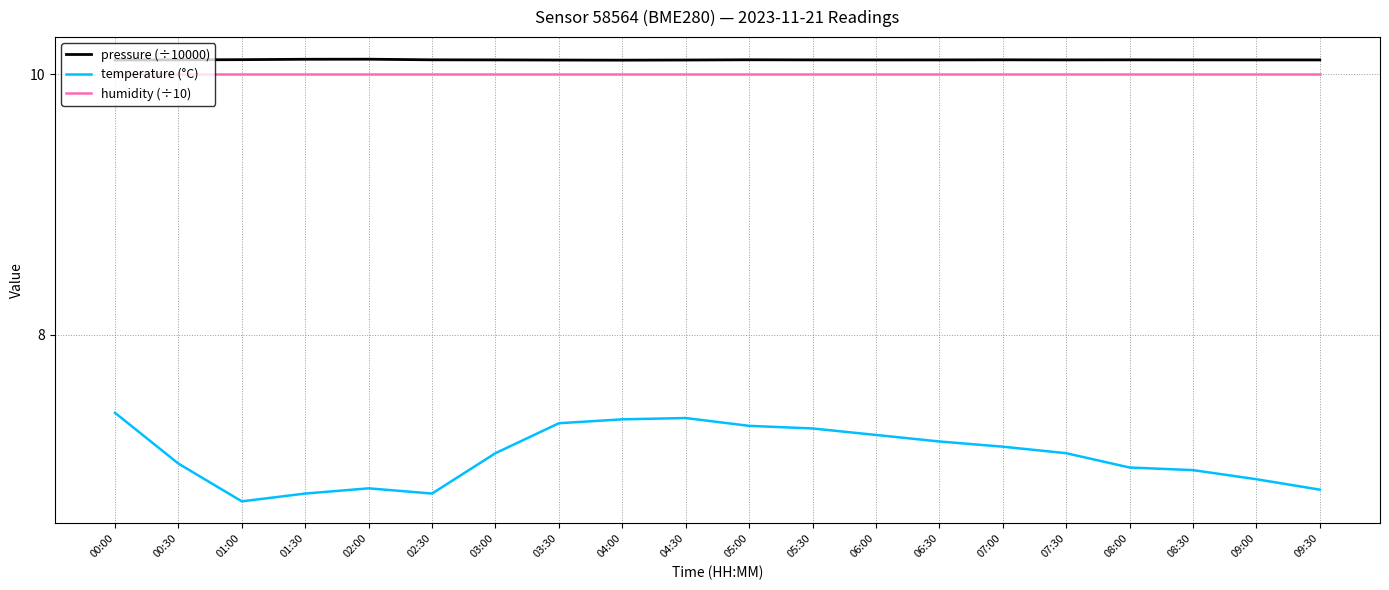

Between 01:30 and 03:30, which series saw the biggest shift?

temperature (°C)